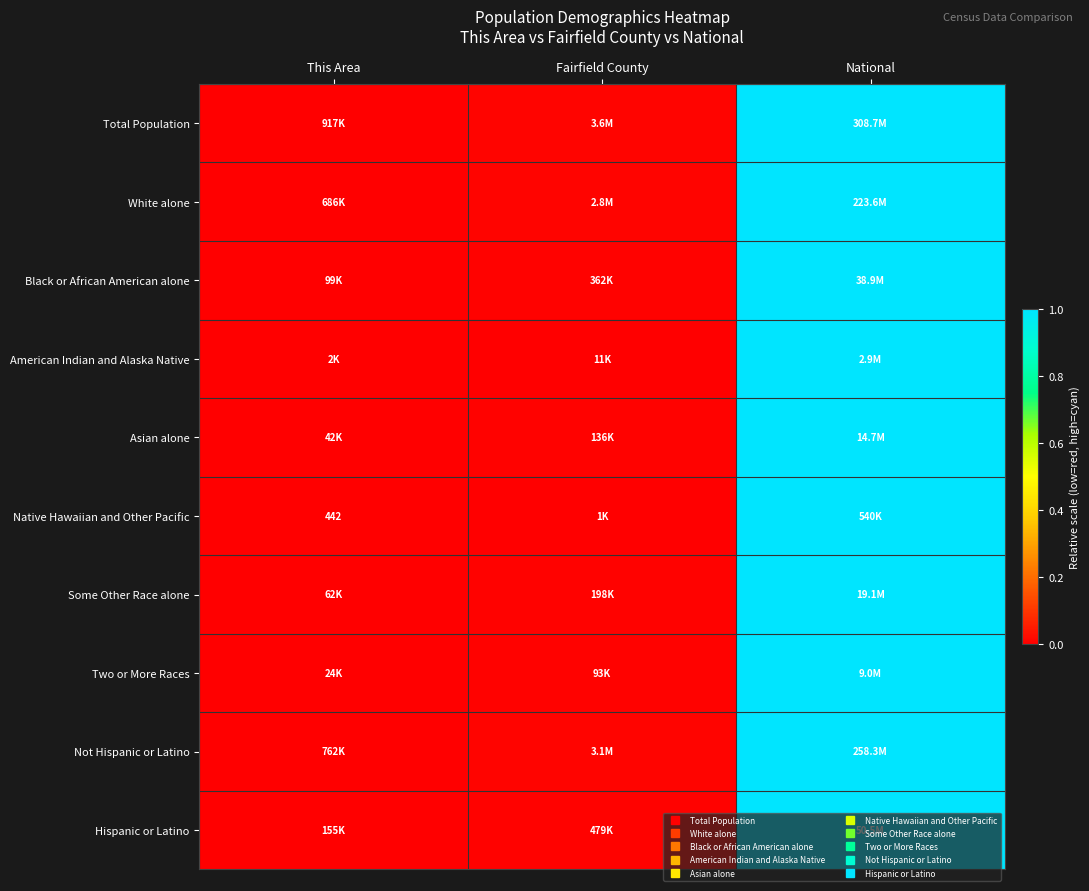

How many data points does each series have?

3